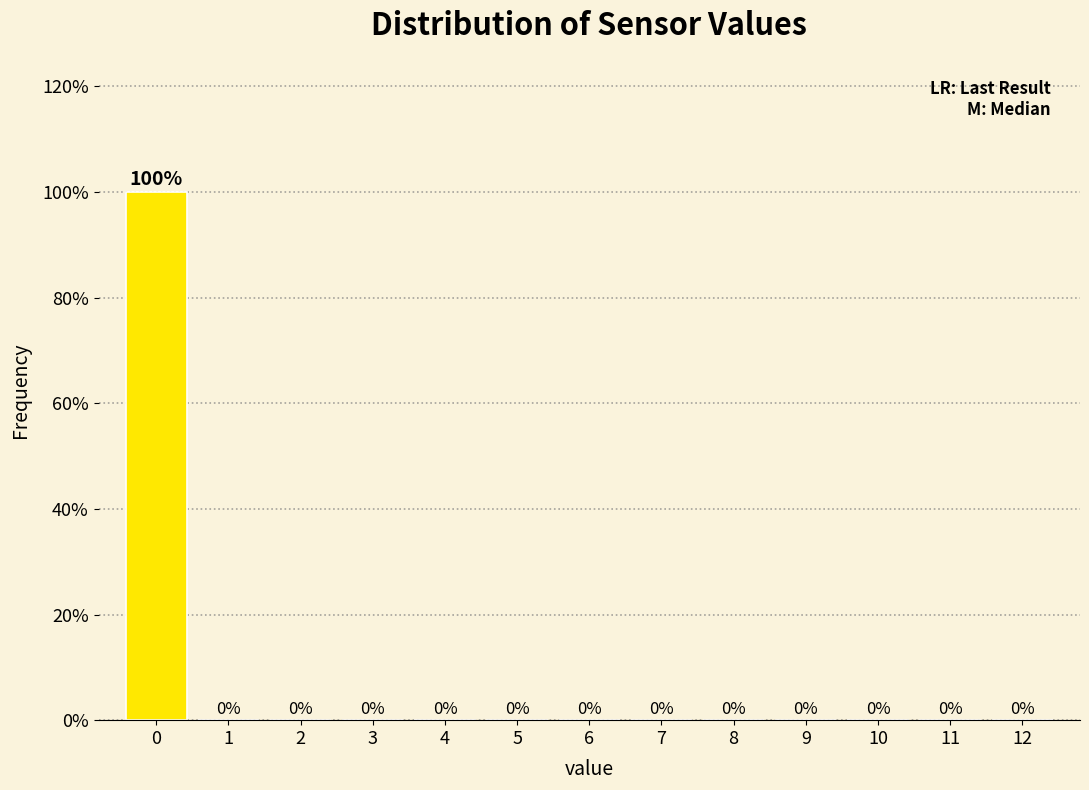

Reading left to right, transcribe this chart: for each bar, give the range it covers on the x-axis and its height.

-0.5 to 0.5: 100
0.5 to 1.5: 0
1.5 to 2.5: 0
2.5 to 3.5: 0
3.5 to 4.5: 0
4.5 to 5.5: 0
5.5 to 6.5: 0
6.5 to 7.5: 0
7.5 to 8.5: 0
8.5 to 9.5: 0
9.5 to 10.5: 0
10.5 to 11.5: 0
11.5 to 12.5: 0